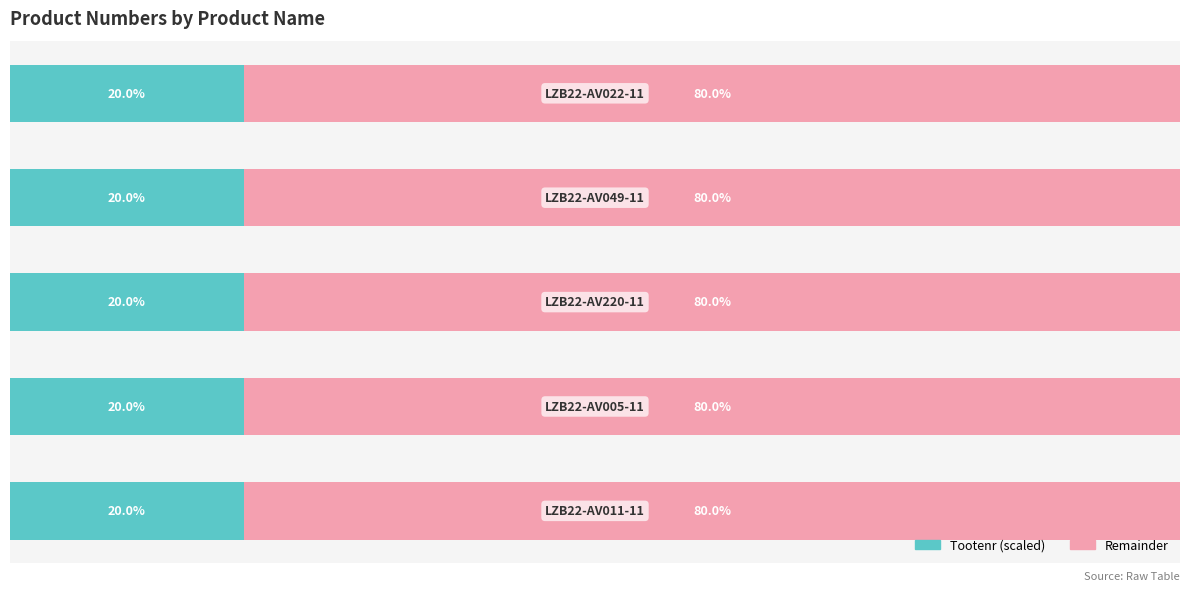

At which category is the sum across all series the highest?

1